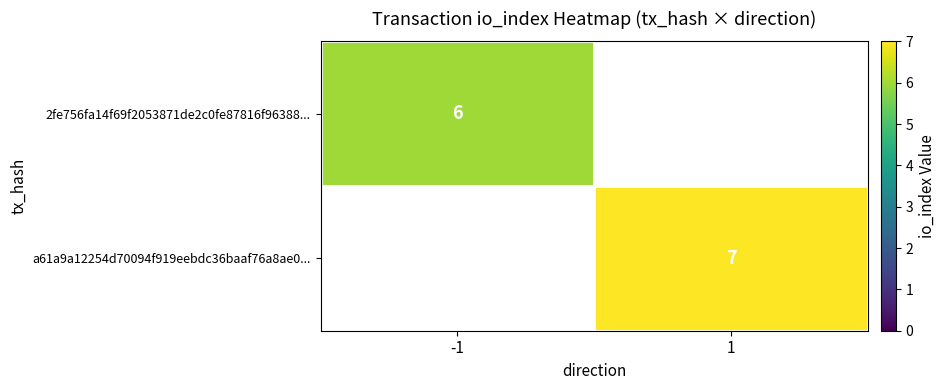

The 2fe756fa14f69f2053871de2c0fe87816f96388... series shows 6 at -1. True or false?

True